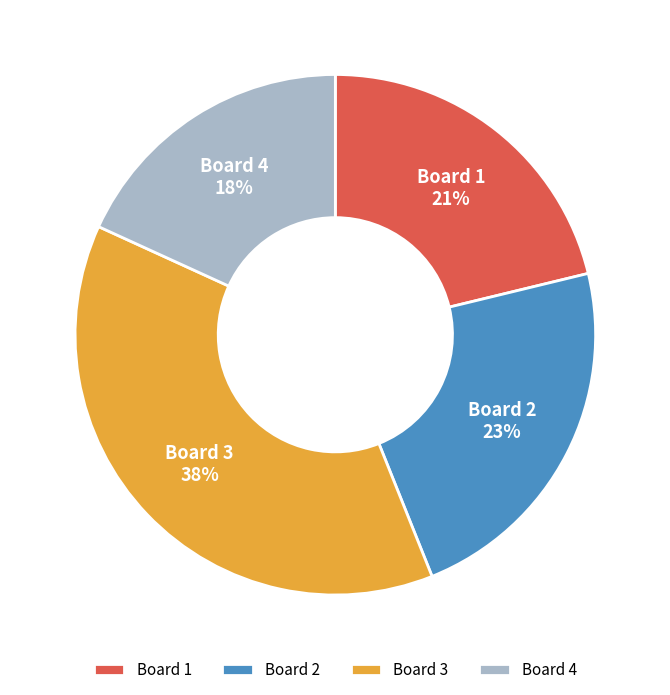

Which category has the biggest portion of the pie?

Board 3